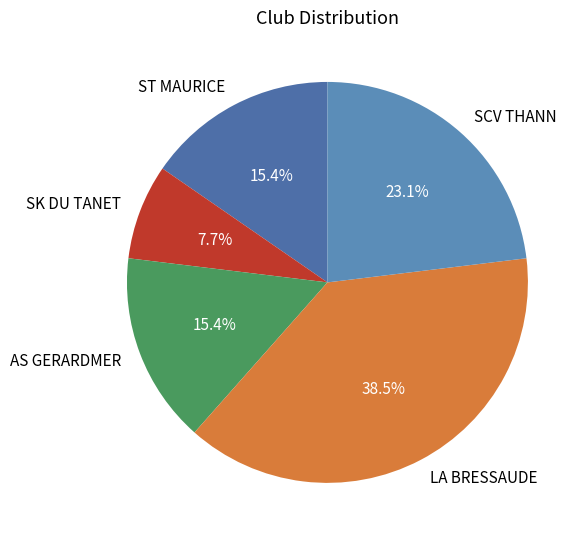

To the nearest percent, what portion does AS GERARDMER represent?

15%